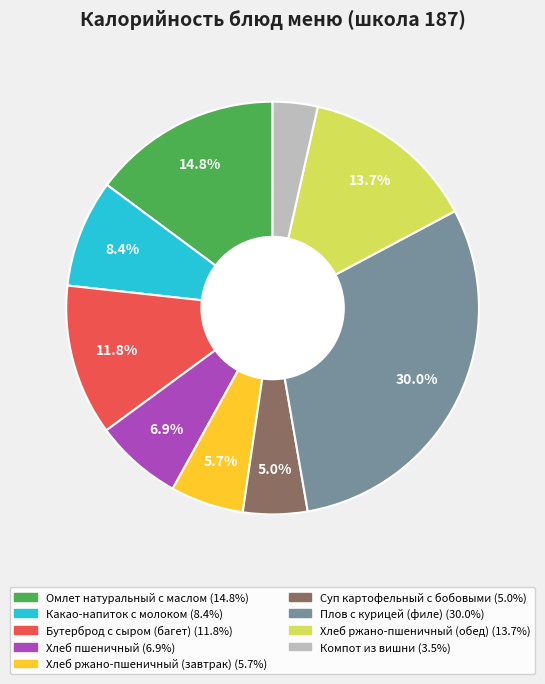

How many segments does this pie chart have?

9